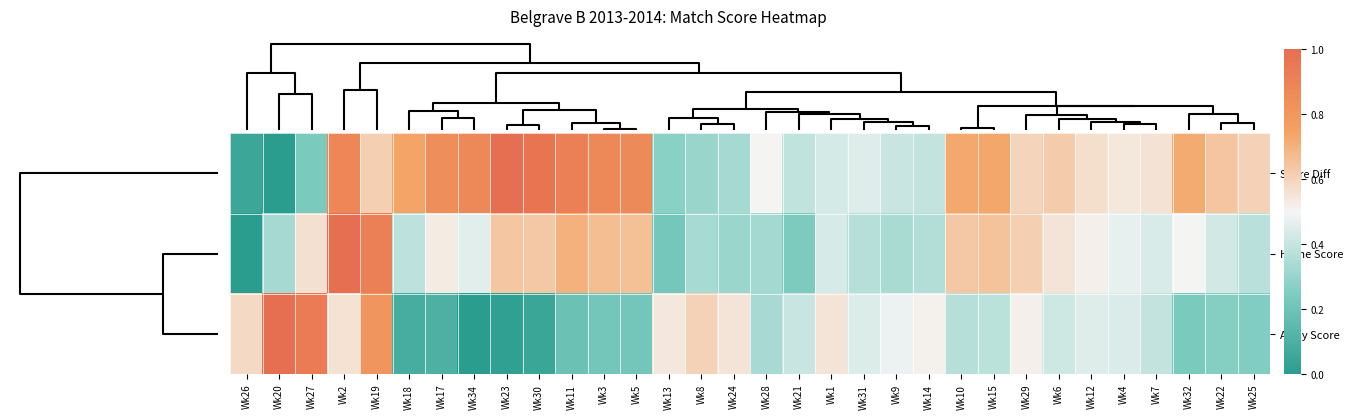

Rank the series by their maximum value, from lowest to highest.

Score Diff, Home Score, Away Score